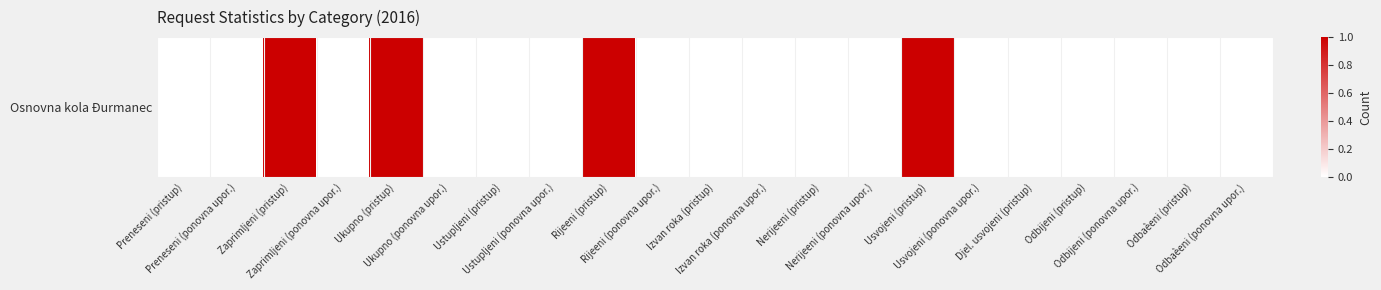

How many categories are shown in the chart?

21